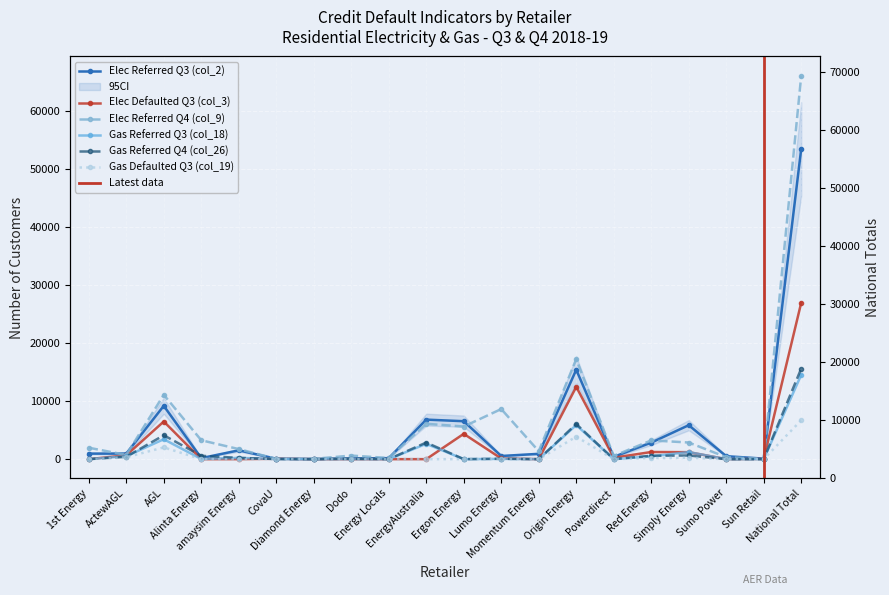

The value of Gas Defaulted Q3 (col_19) at Dodo is 2736. True or false?

False